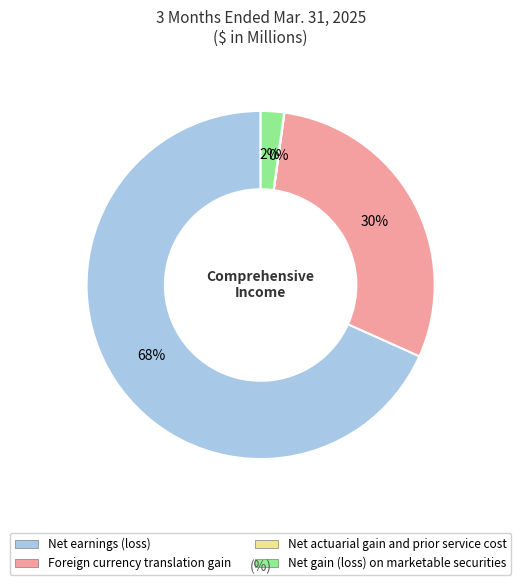

What is the largest slice in the pie chart?

Net earnings (loss)